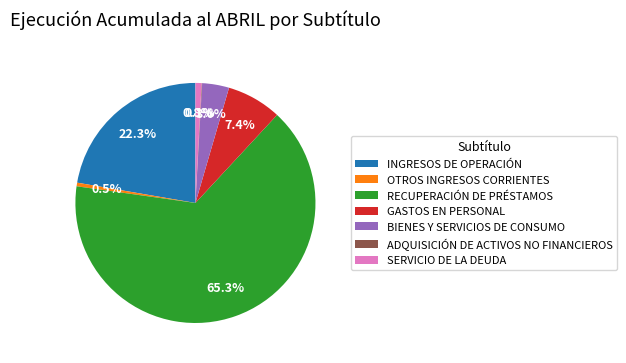

What portion of the pie excludes BIENES Y SERVICIOS DE CONSUMO?

96.4%